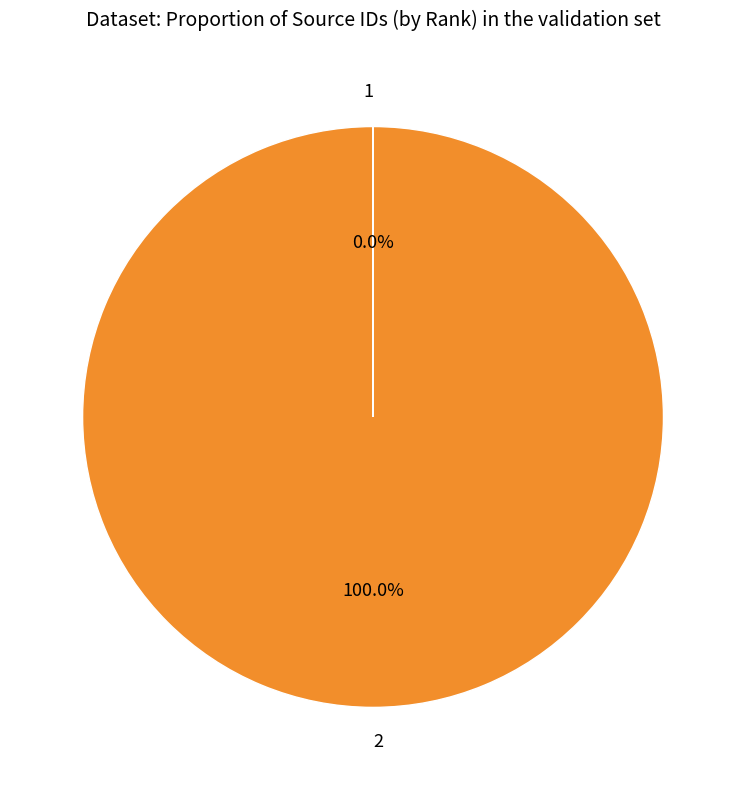

Does 2 account for over 50% of the chart?

Yes